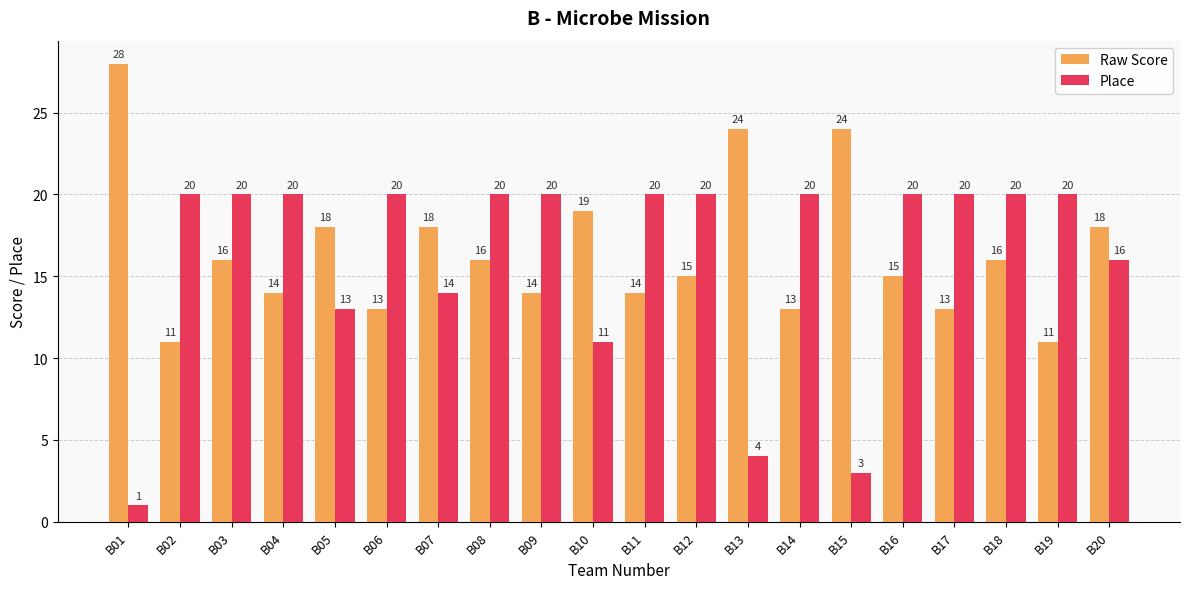

Where is Raw Score nearest to the value 19?

B10